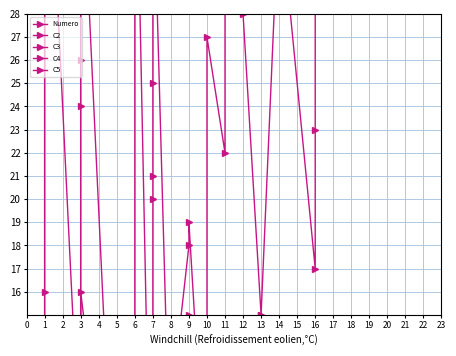

What is the value of the C2 point at the 18th from the left?

9